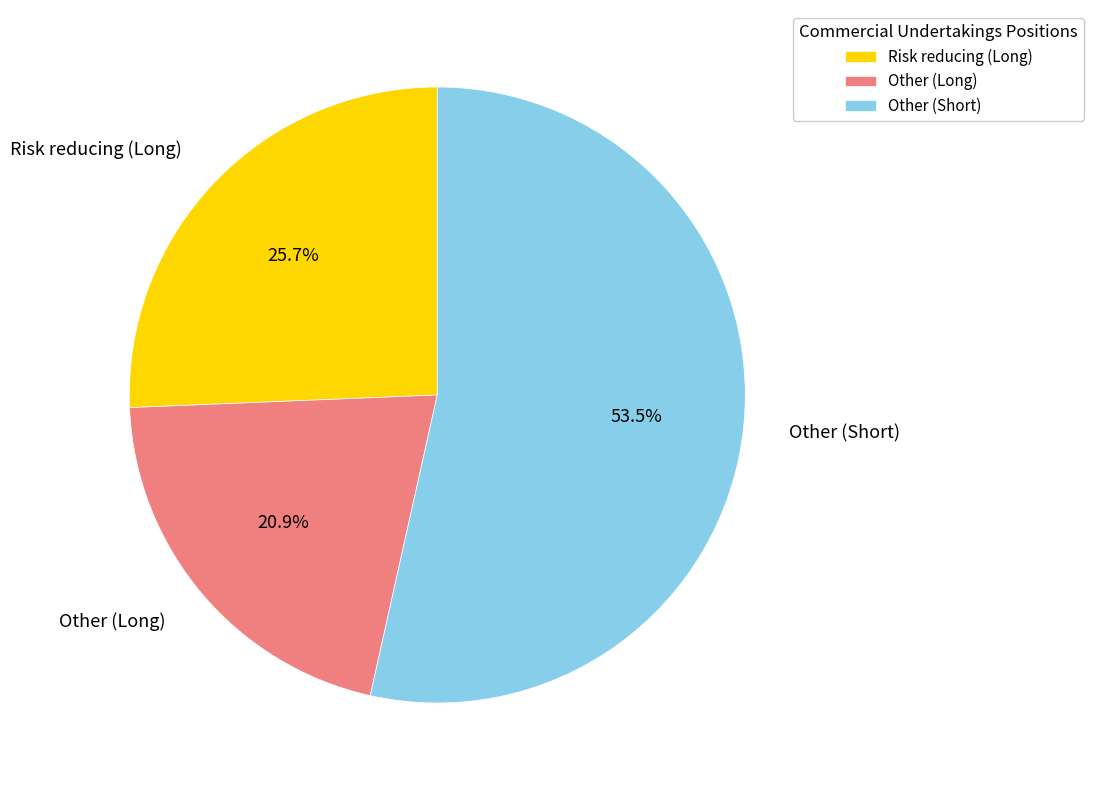

To the nearest percent, what is the difference between the Other (Long) and Risk reducing (Long) slice percentages?

5%